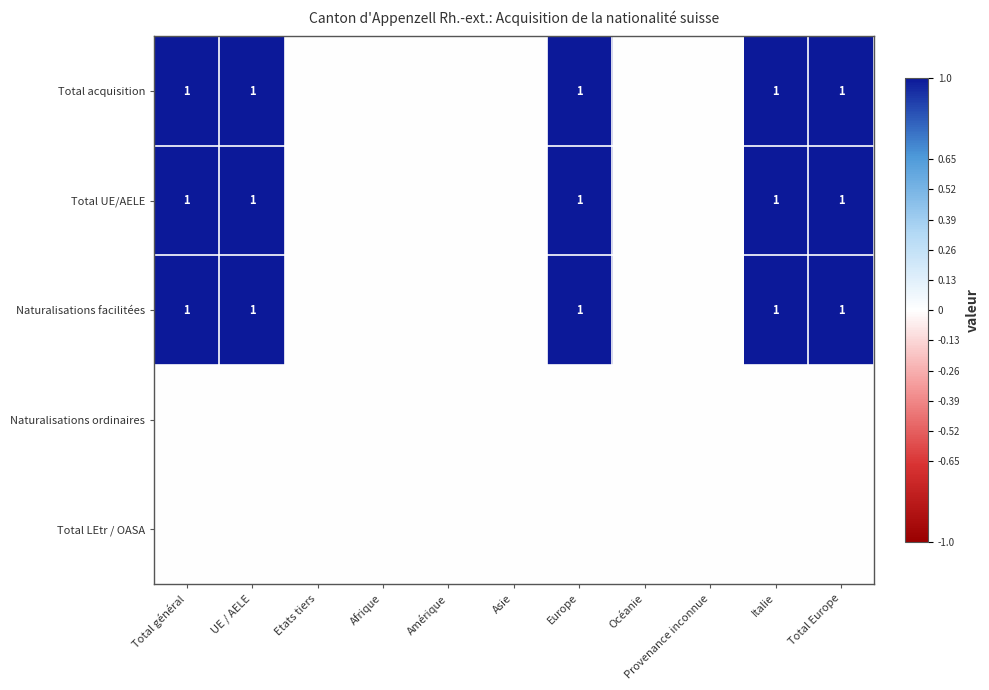

At which category is the sum across all series the highest?

Total général